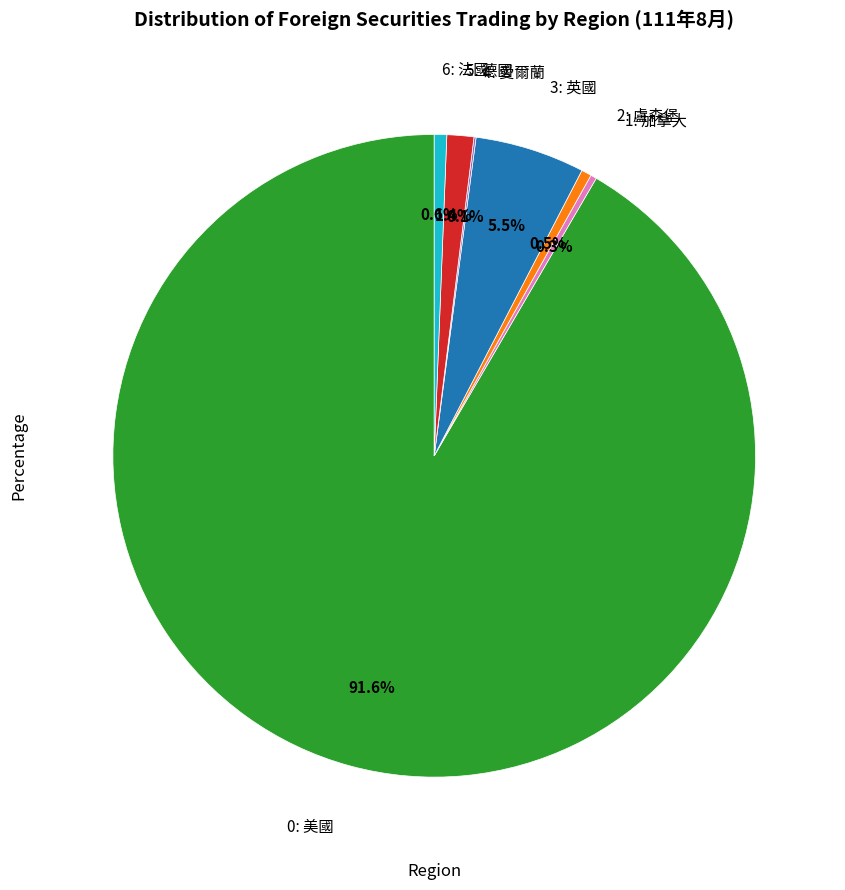

Does any single category account for the majority?

Yes